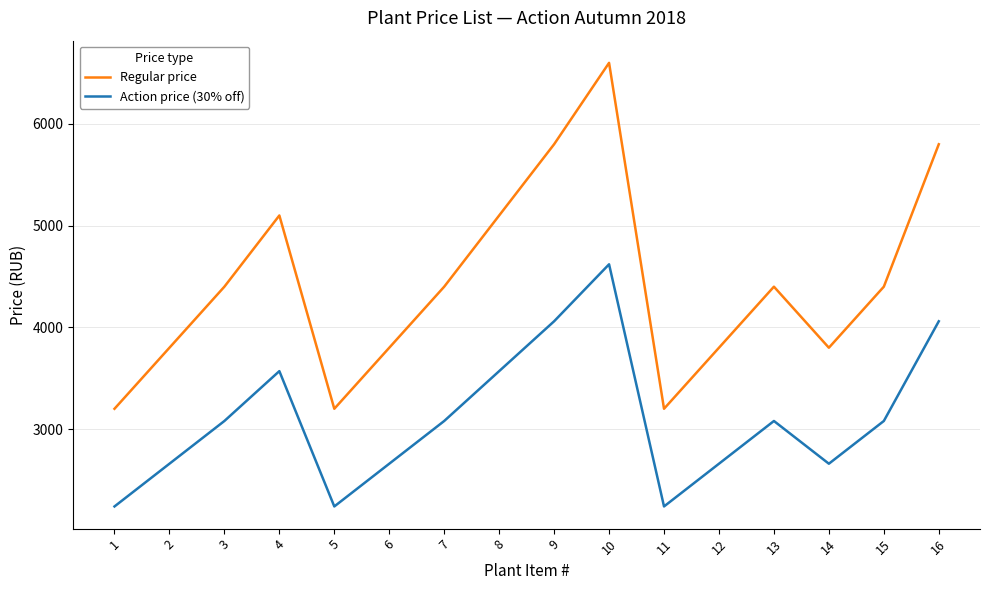

What is the sum of the Action price (30% off) values at 2 and 14?

5320